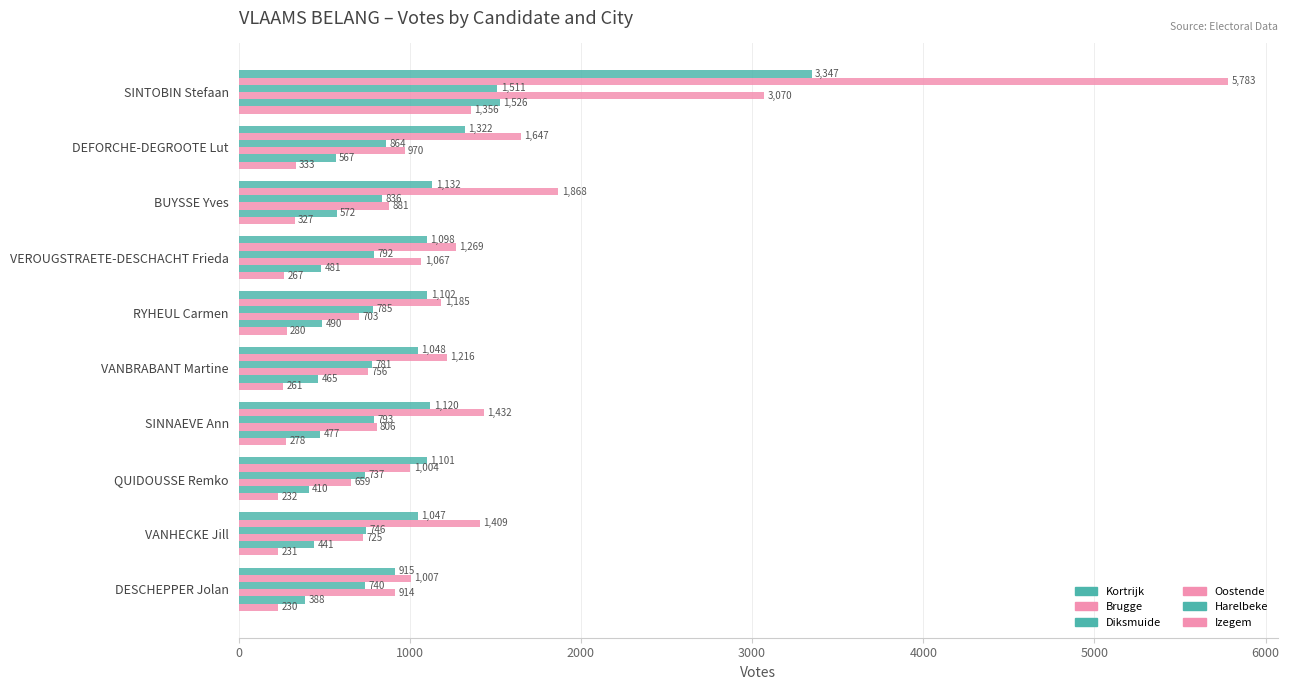

Count the number of data series in this chart.

6